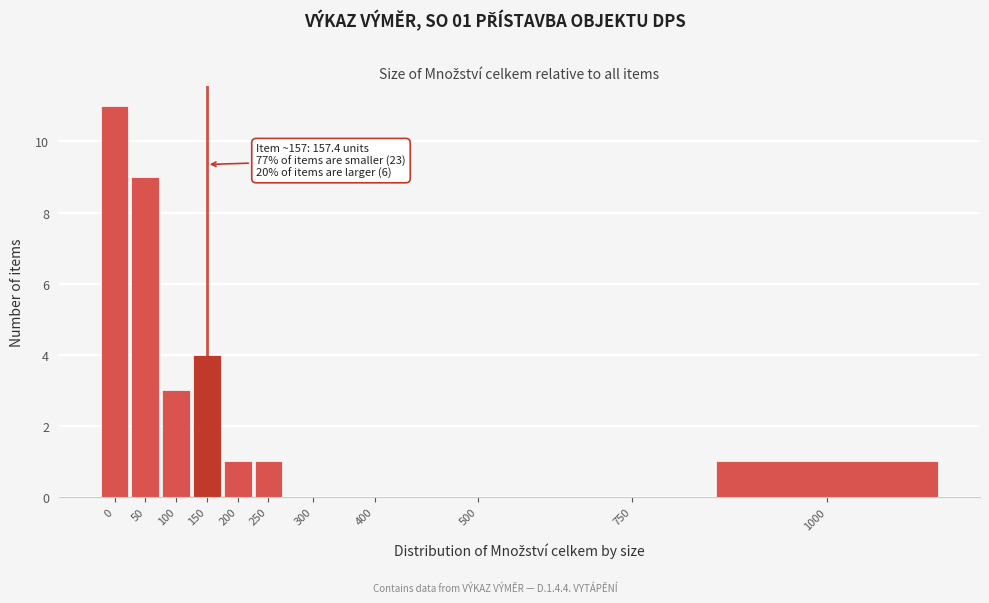

Reading right to left, what are all the values shown in this chart?

1000=1	750=0	500=0	400=0	300=0	250=1	200=1	150=4	100=3	50=9	0=11